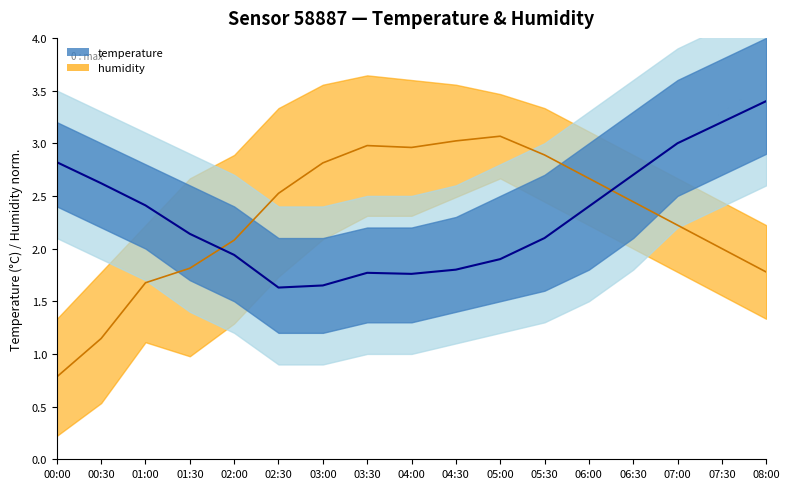

At which label does humidity reach its peak?

05:00